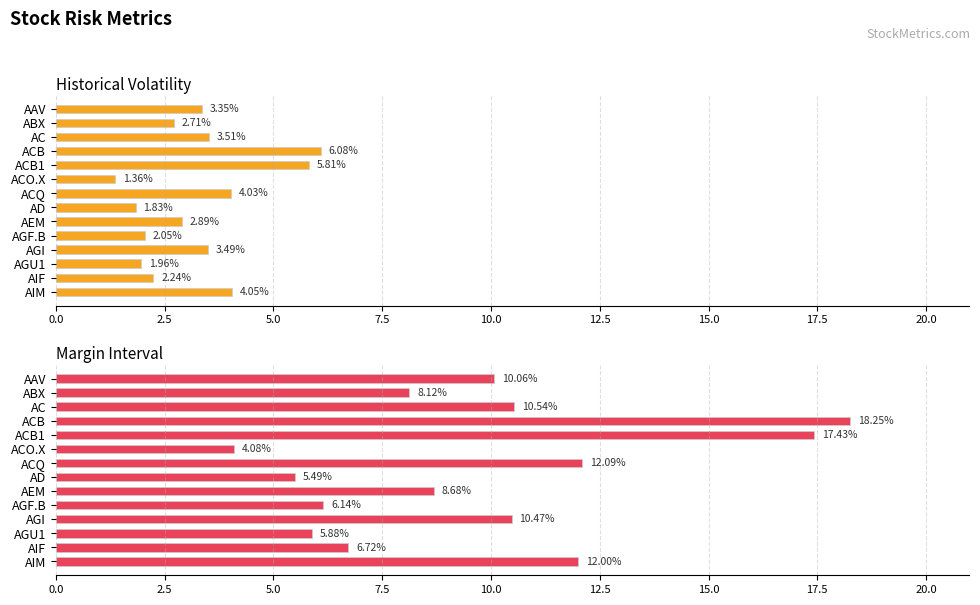

The HistoricalVolatility series shows 1.1 at AGF.B. True or false?

False